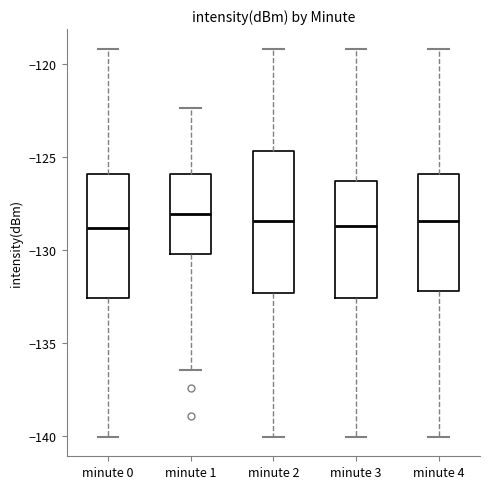

Where is the upper edge of the box for minute 3 on the y-axis? The values are not printed on the chart, so give them approximately, as read against the axis.

-126.5